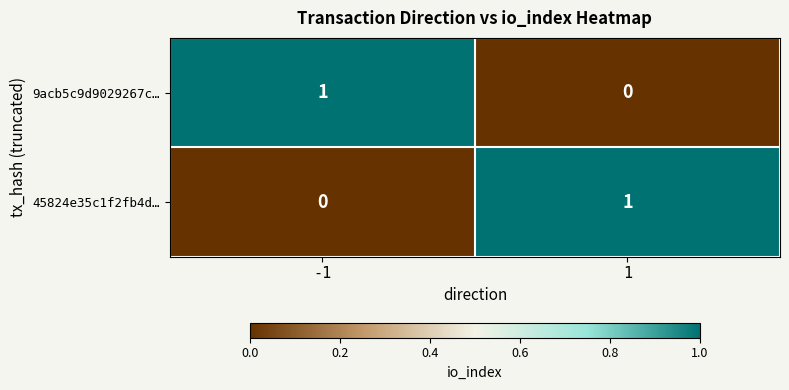

Reading left to right, extract all data points from this chart.

9acb5c9d9029267c…: 1	0
45824e35c1f2fb4d…: 0	1